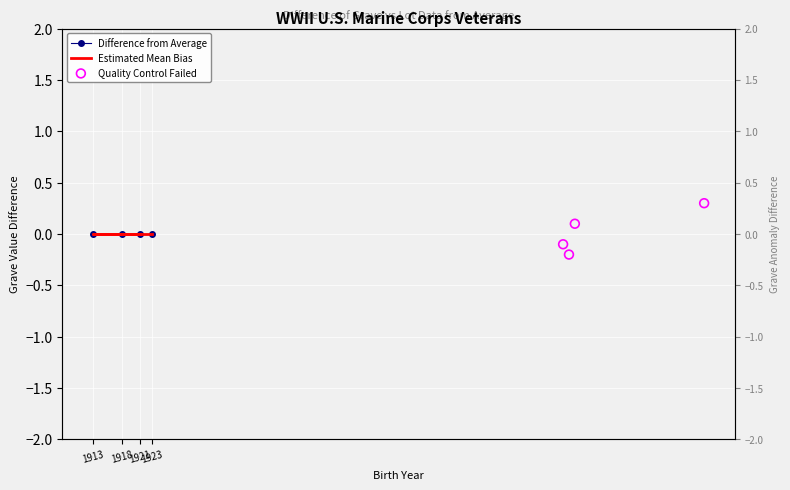

Which series has the largest total across all categories?

Quality Control Failed